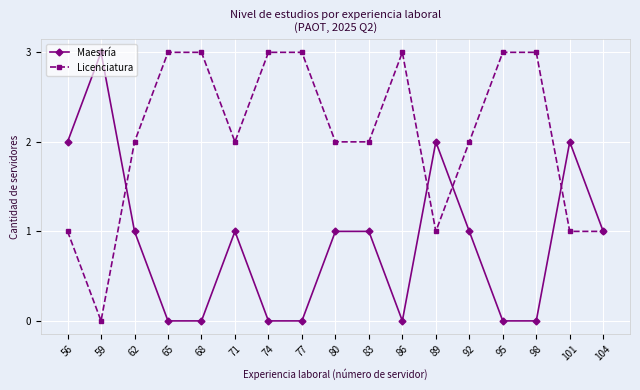

What is the sum of the Maestría values at 104 and 71?

2